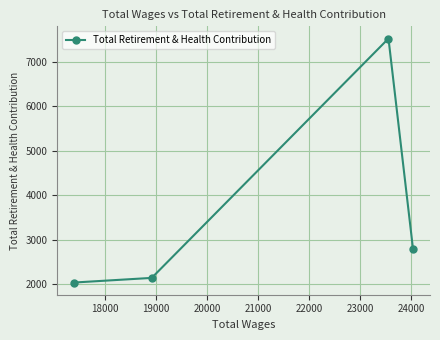

What is the value of the 1st point from the left?

2044